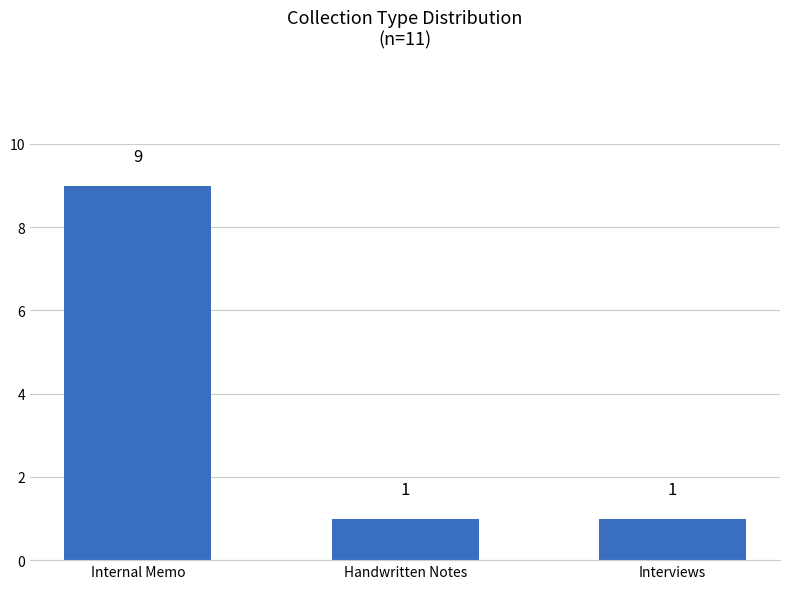

What is the value of the 3rd bar from the left?

1